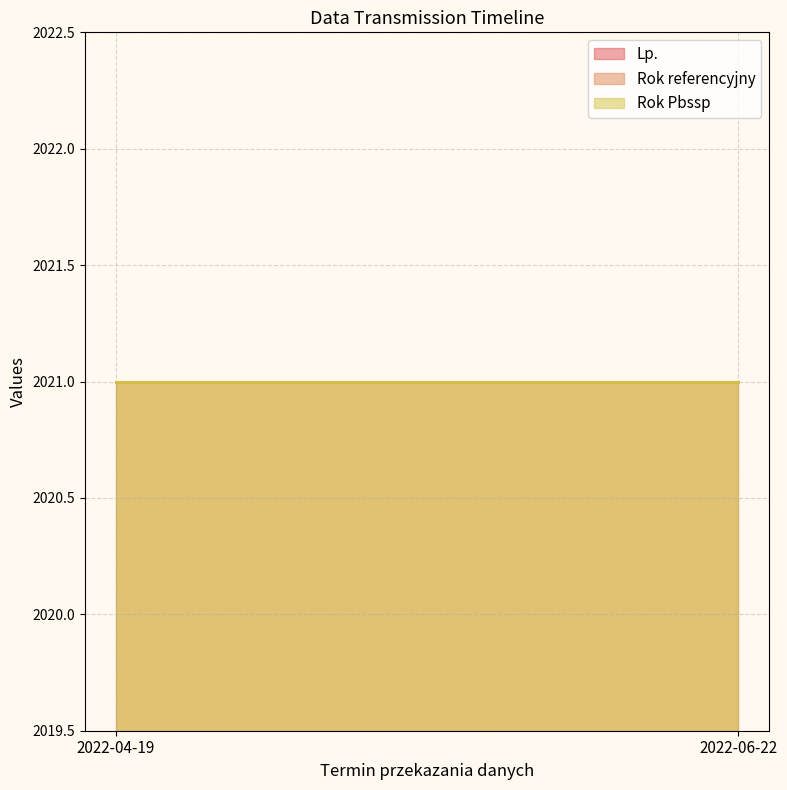

What is the sum of all Lp. values?

3